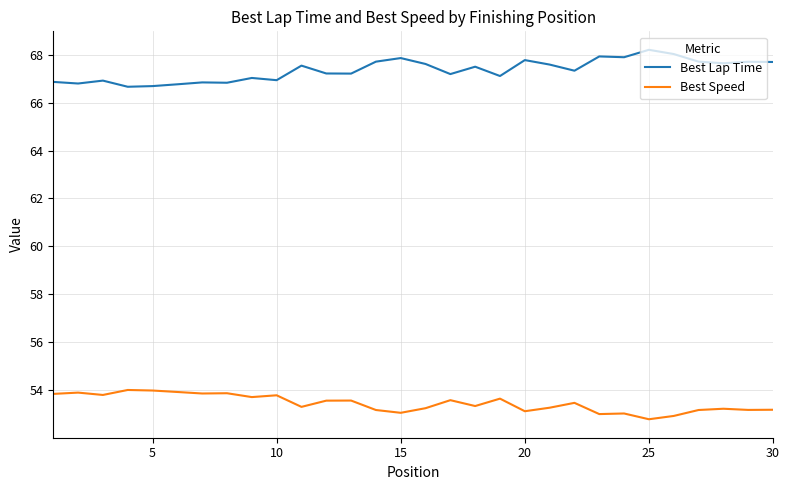

Which series has the largest total across all categories?

Best Lap Time